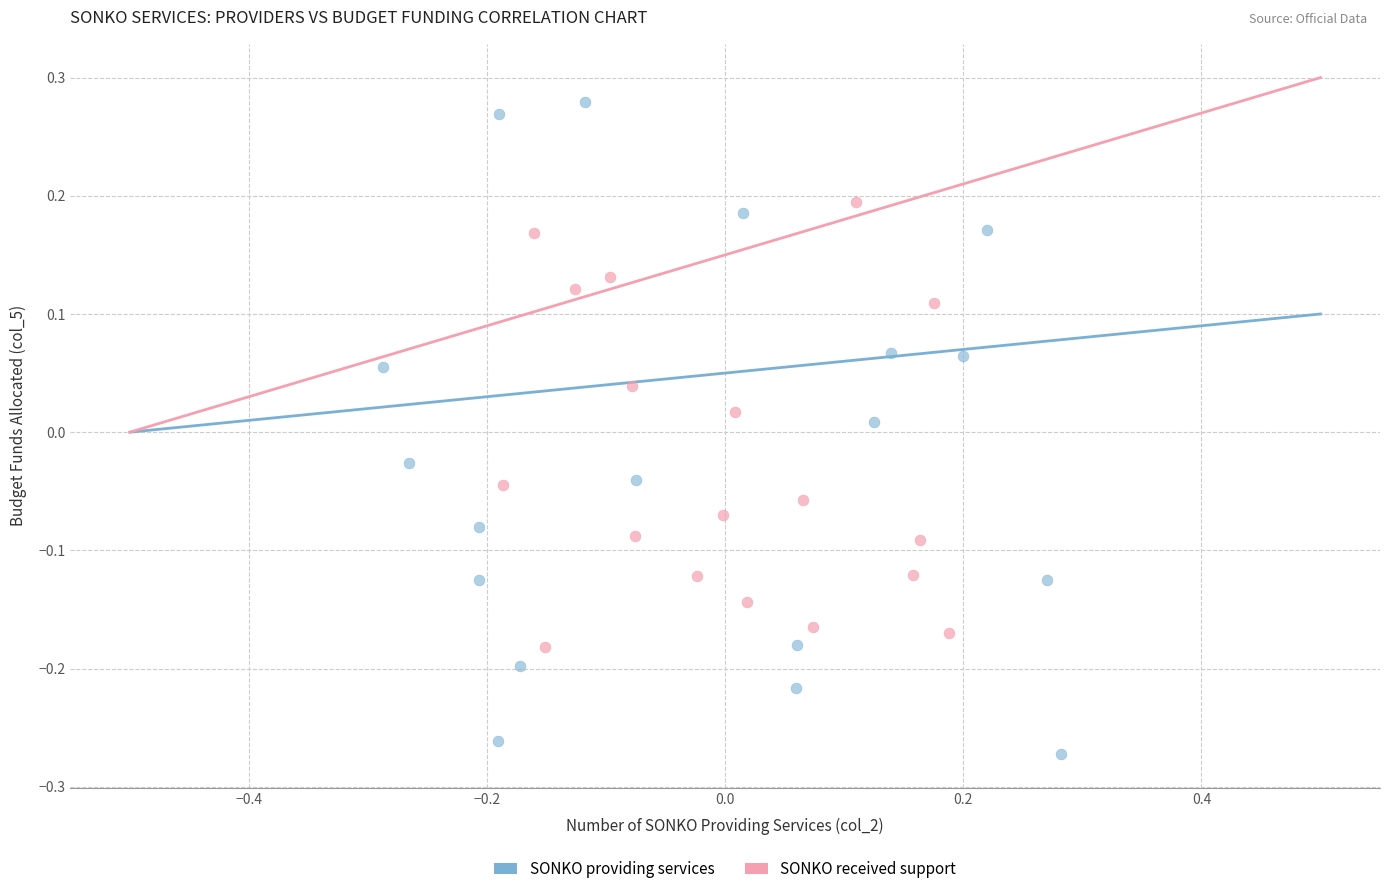

Which series reaches the minimum Y coordinate?

SONKO providing services